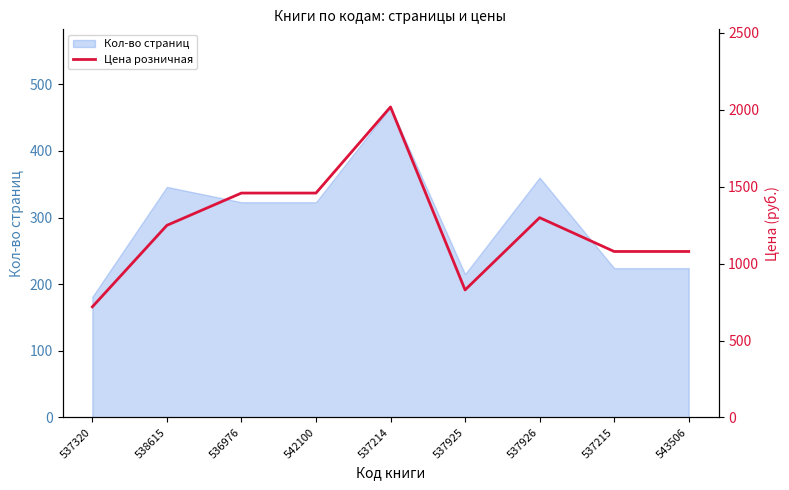

Is it true that Кол-во страниц equals 371 at 543506?

False